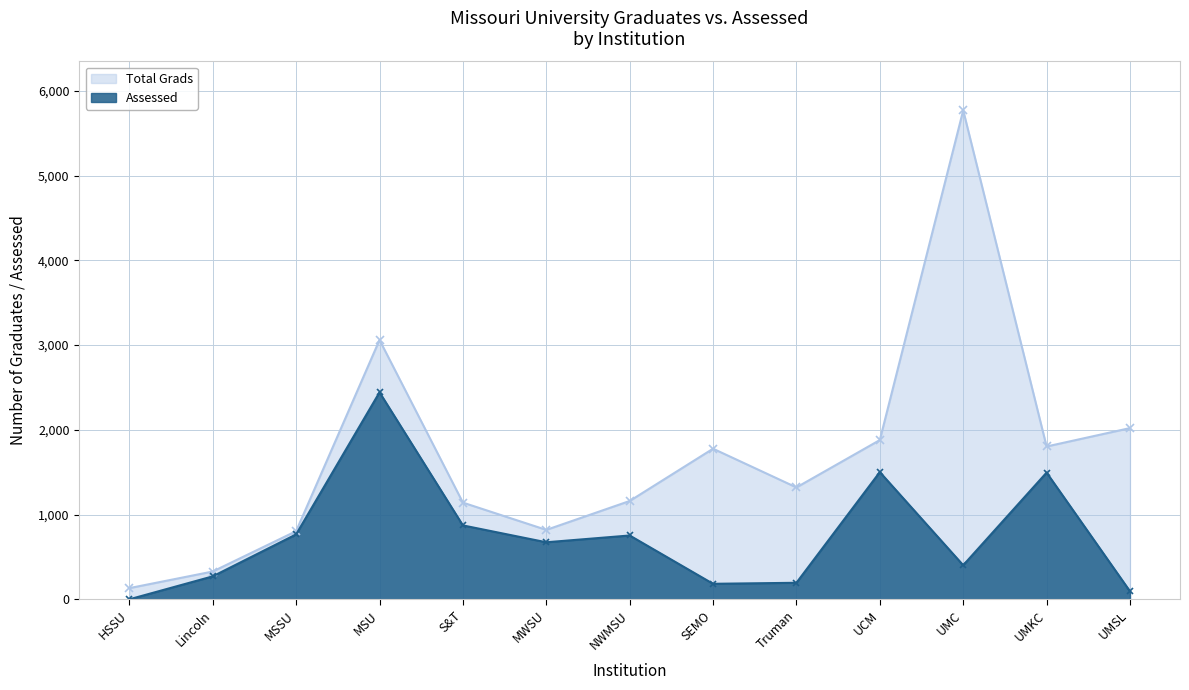

At which category does the chart reach its peak across all series?

UMC